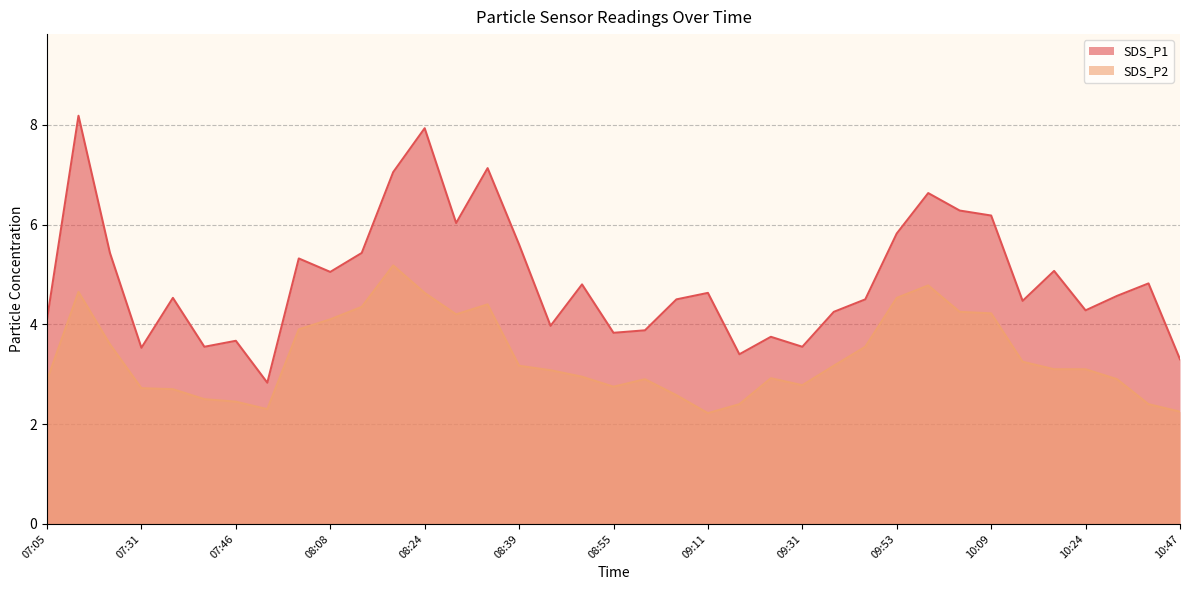

At which label does SDS_P2 reach its minimum?

09:11